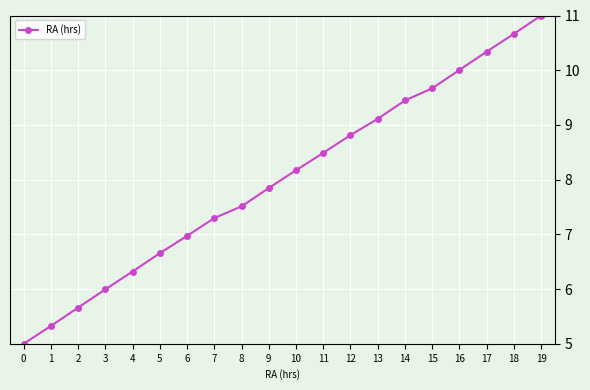

What is the maximum value shown in the chart?

11.0